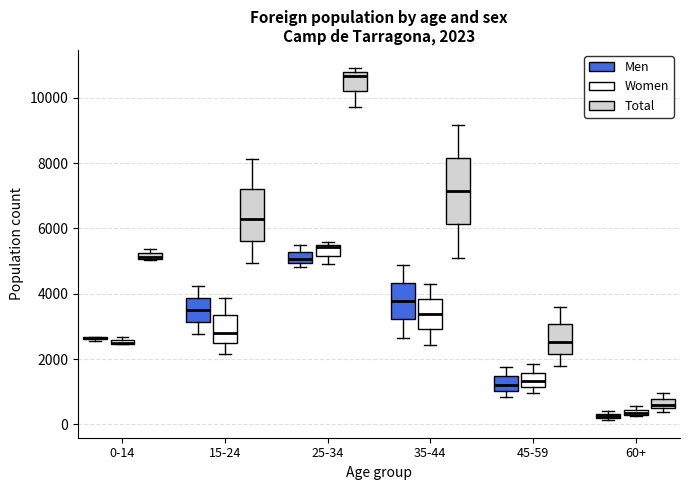

Comparing the boxes themselves (not the whiskers), which one is the tallest?

35-44 (Total)